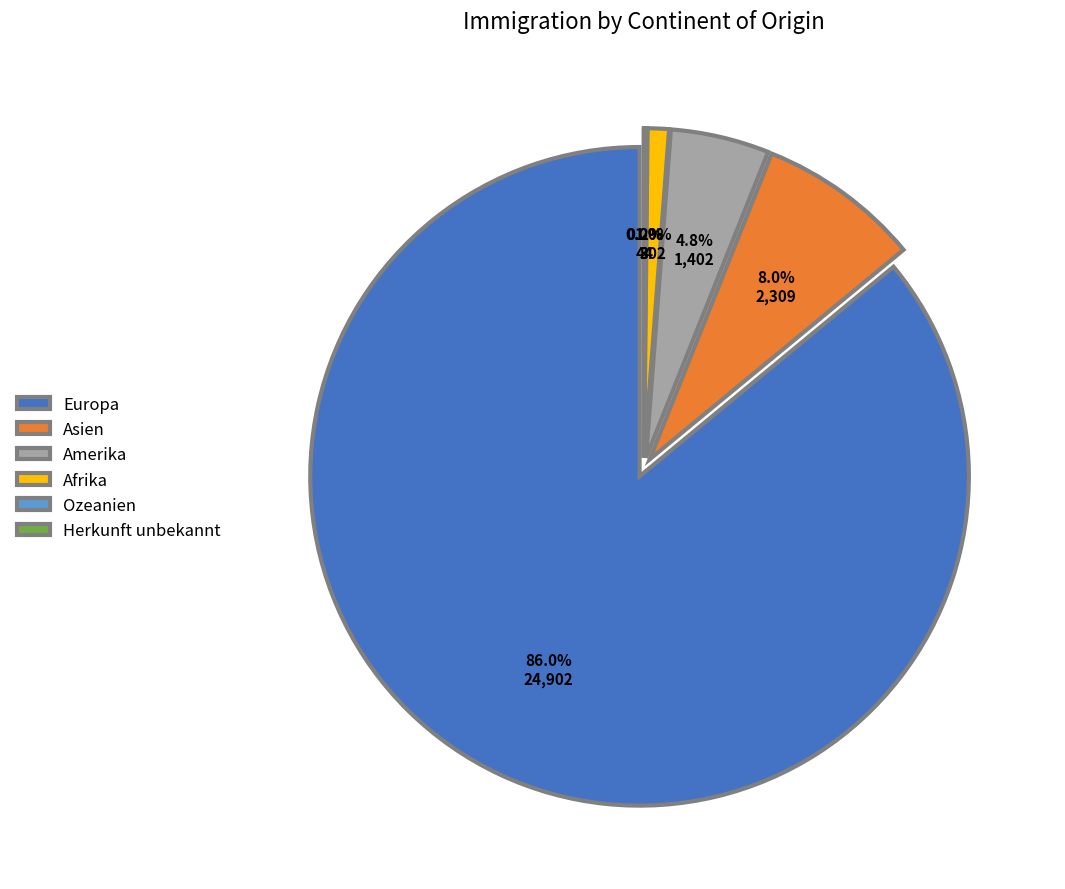

Which has a higher value, Ozeanien or Afrika?

Afrika